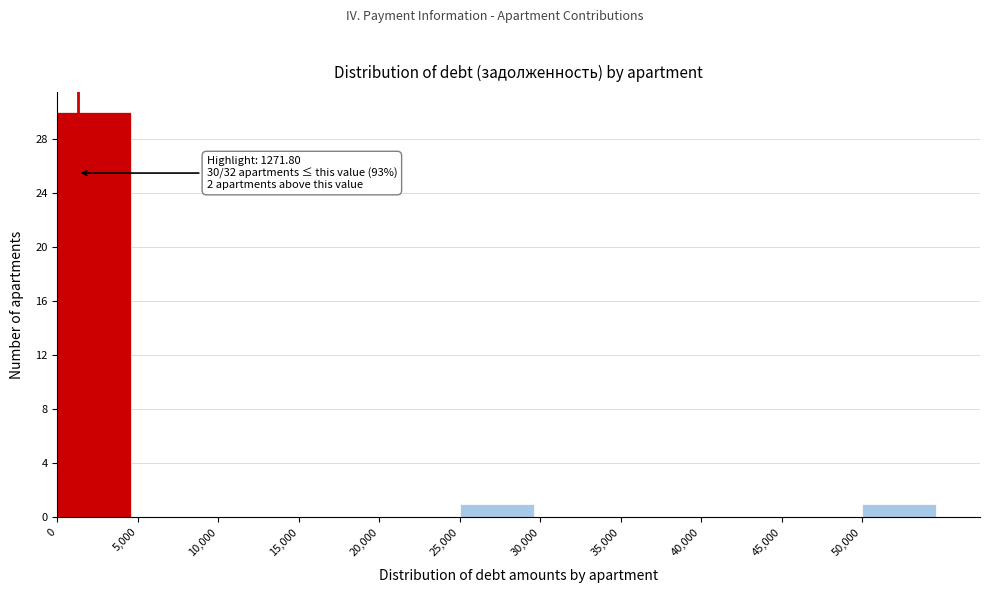

Over which range of the x-axis is the bar tallest?

0 to 5000